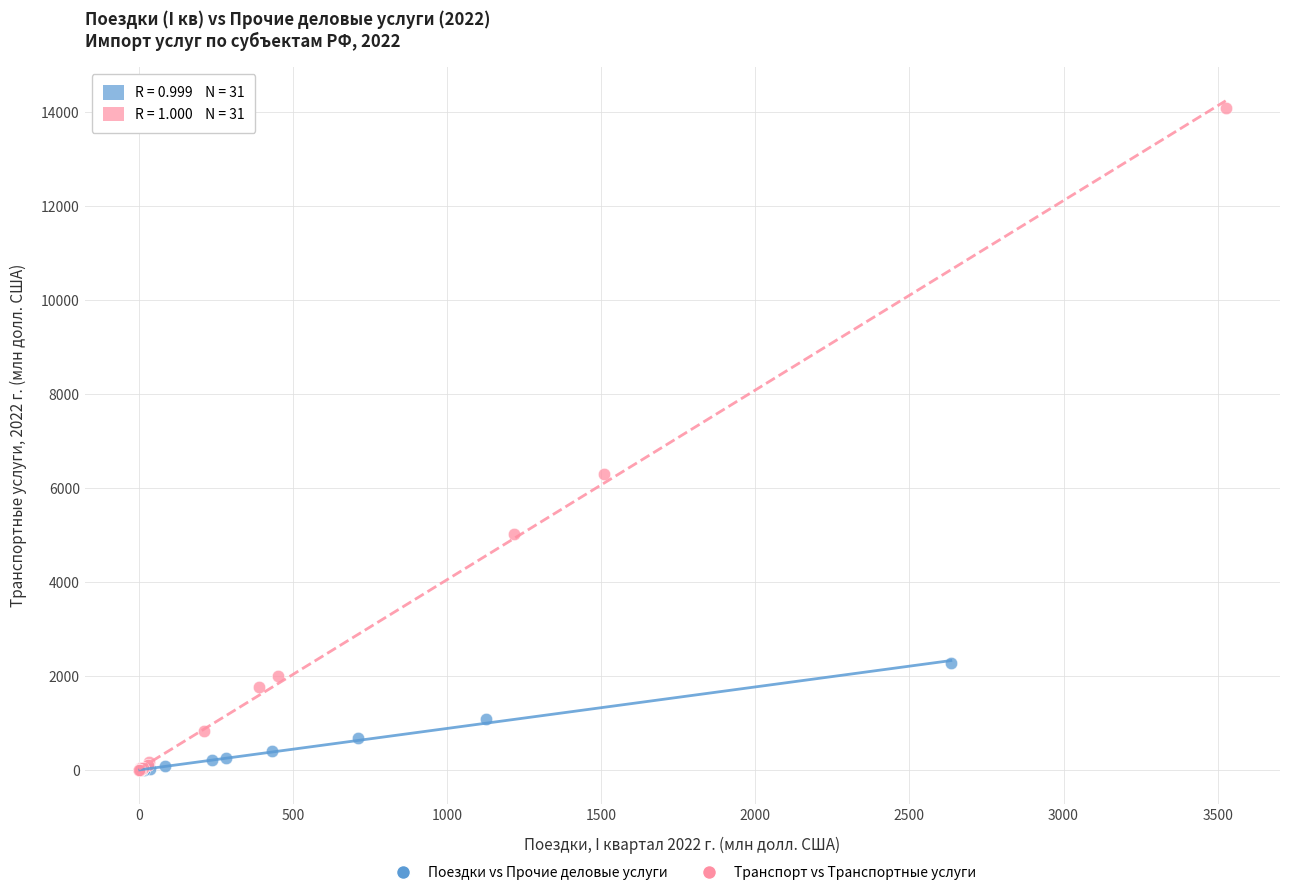

Which series contains the highest Y value?

Транспорт vs Транспортные услуги